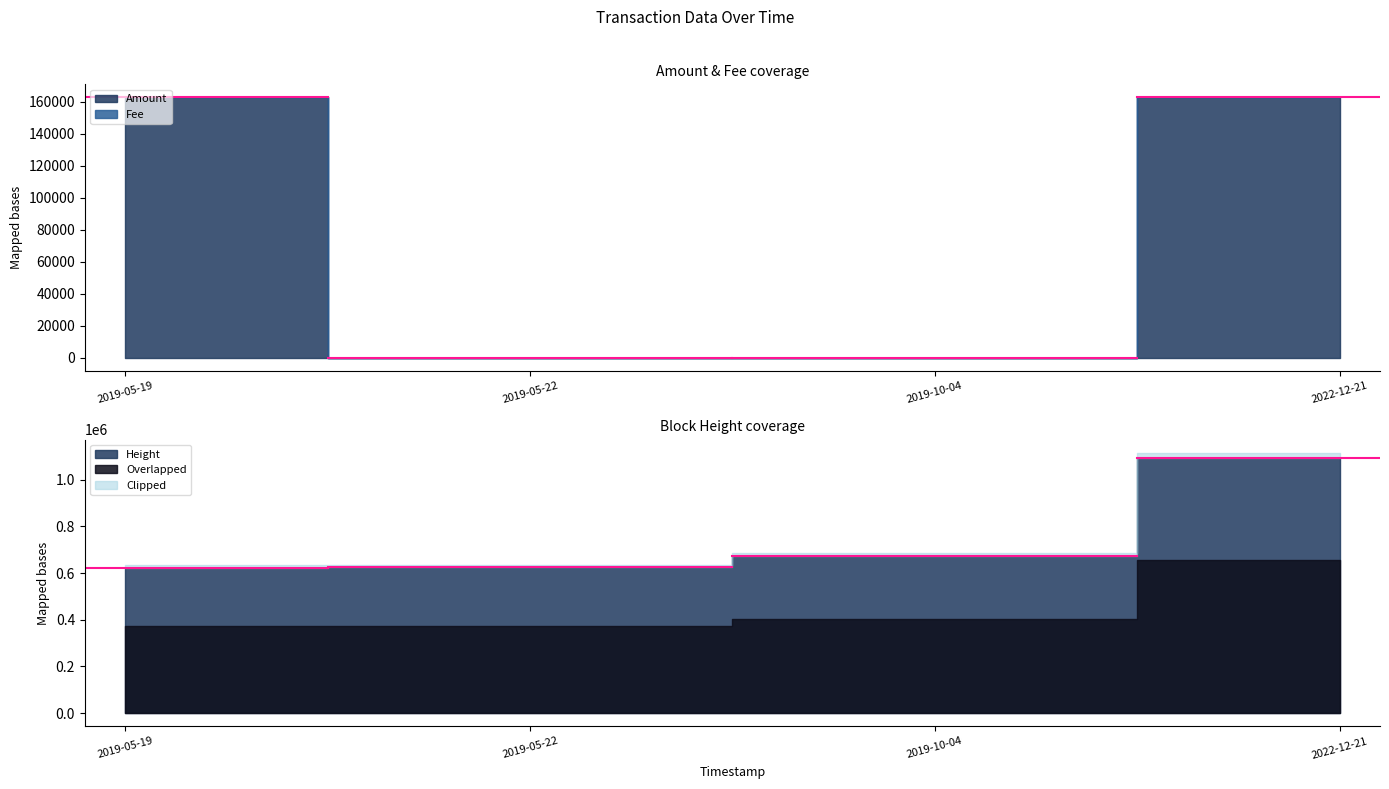

Rank the series at 2019-10-04 from highest to lowest value.

Height, Fee, Amount